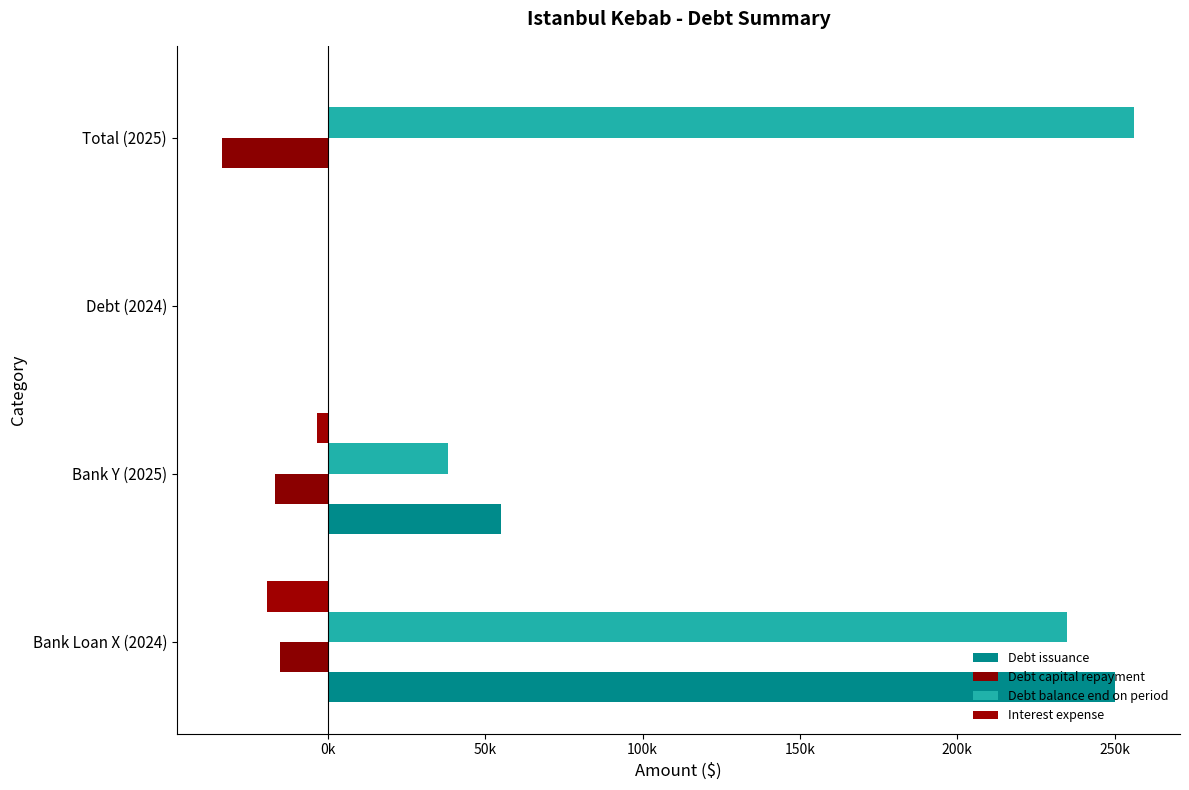

What is the lowest value of the Debt capital repayment series?

-33472.2